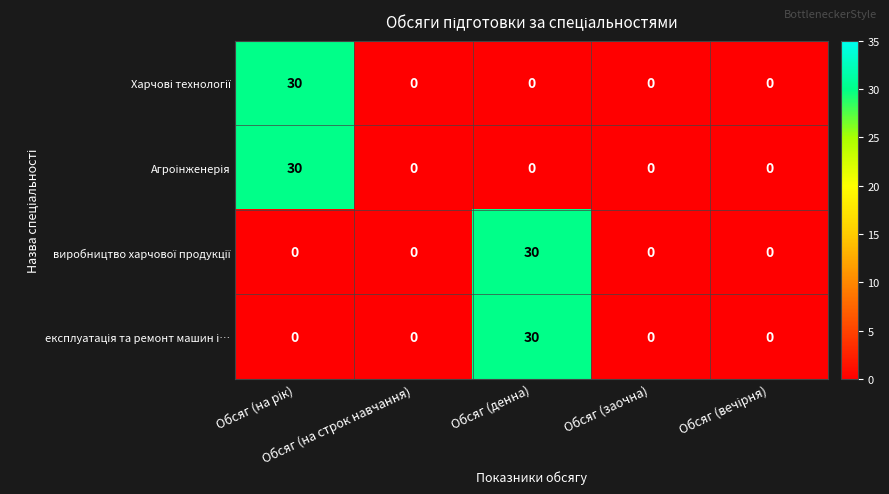

What is the greatest value displayed?

30